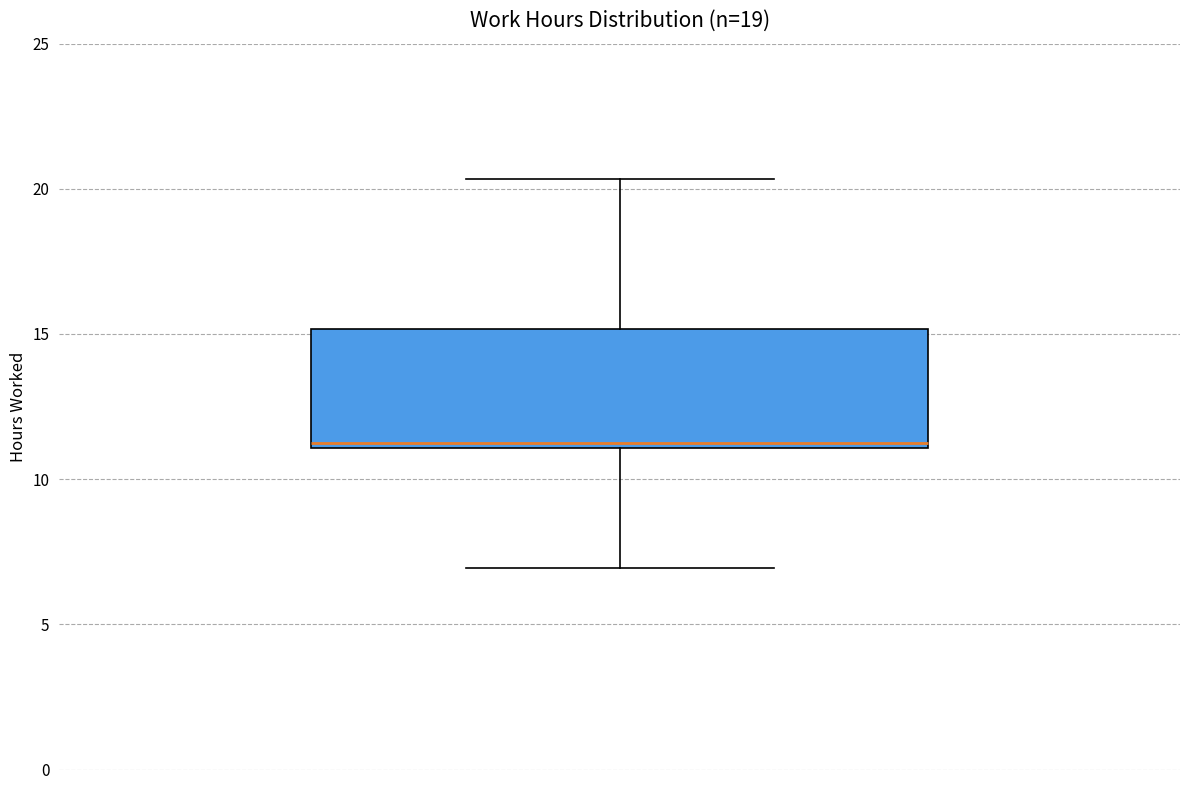

Read this box plot against the y-axis: the position of the median line, the range covered by the box, and the ends of both whiskers. The values are not printed on the chart, so give them approximately, as read against the axis.

median 11.0 (just above the box's lower edge), box 11.0 to 15.0, whiskers 7.0 to 20.5